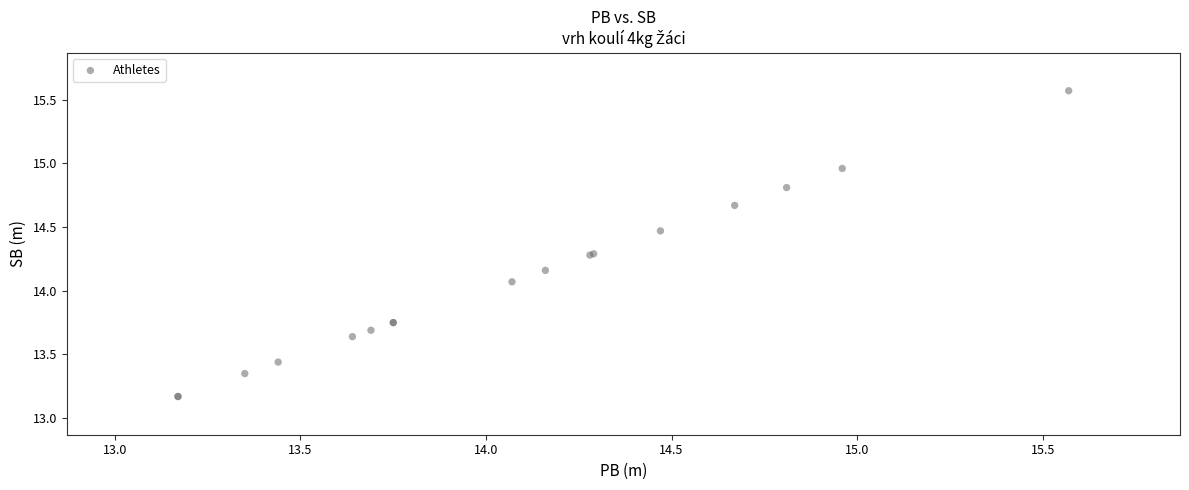

What Y value in the scatter plot is closest to 14?

14.1